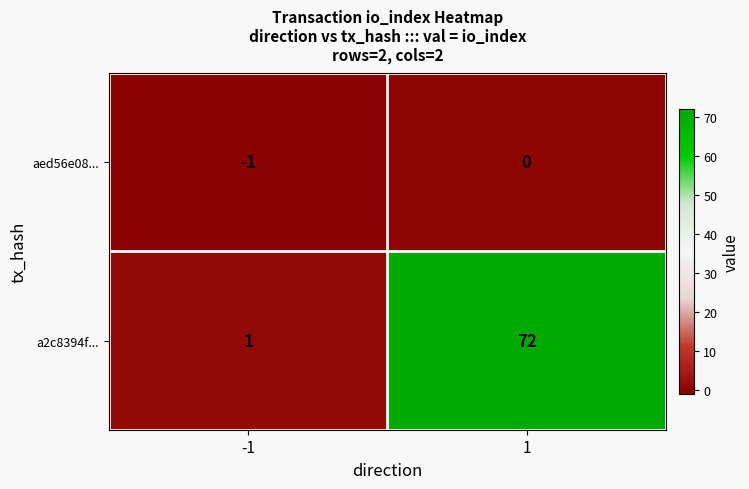

Rank the series by their average value, from lowest to highest.

aed56e08..., a2c8394f...